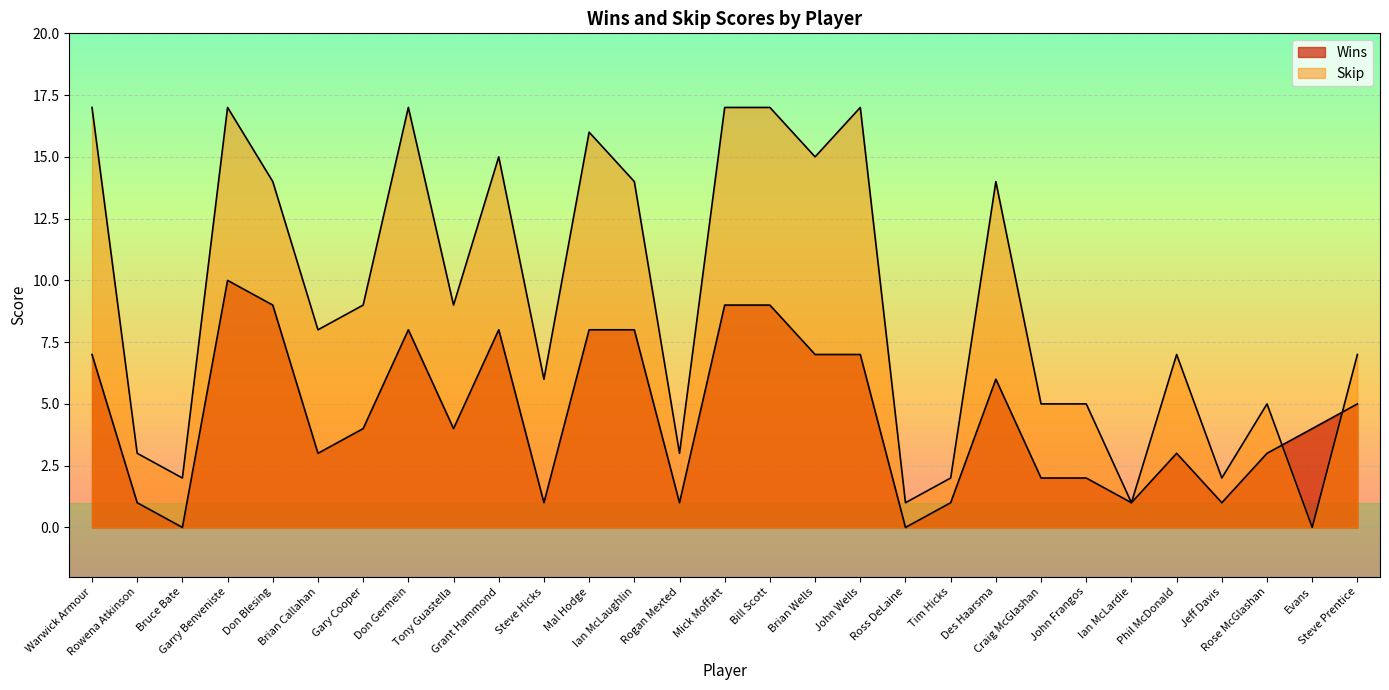

What are all the series names shown in the legend?

Wins, Skip